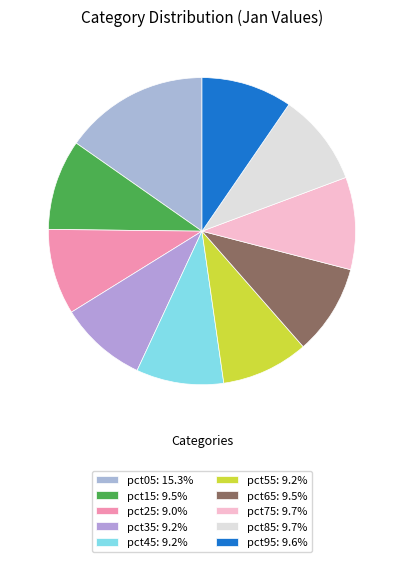

True or false: pct05 accounts for 26% of the total.

False